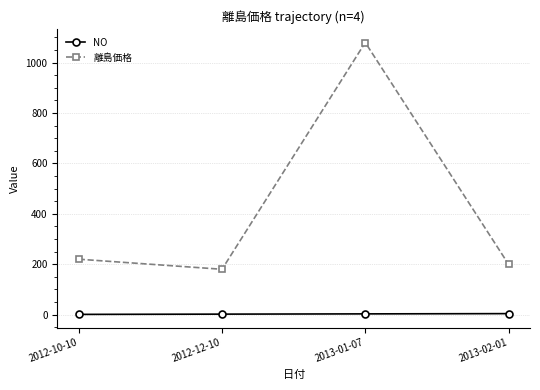

Count the number of data series in this chart.

2